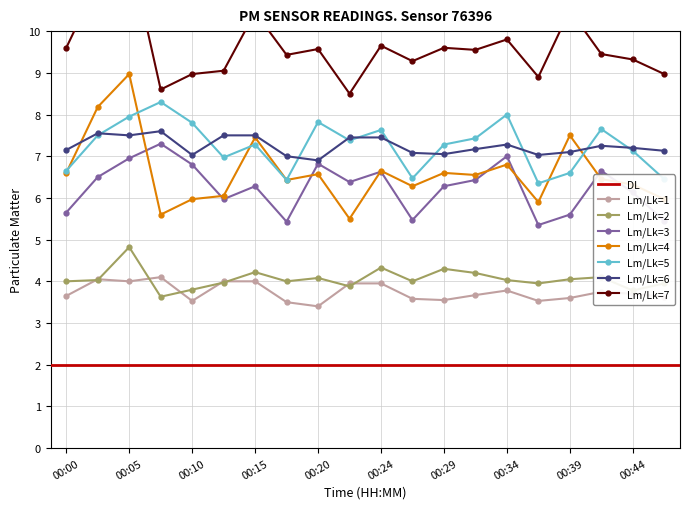

Does the chart display data point markers on the line(s)?

Yes